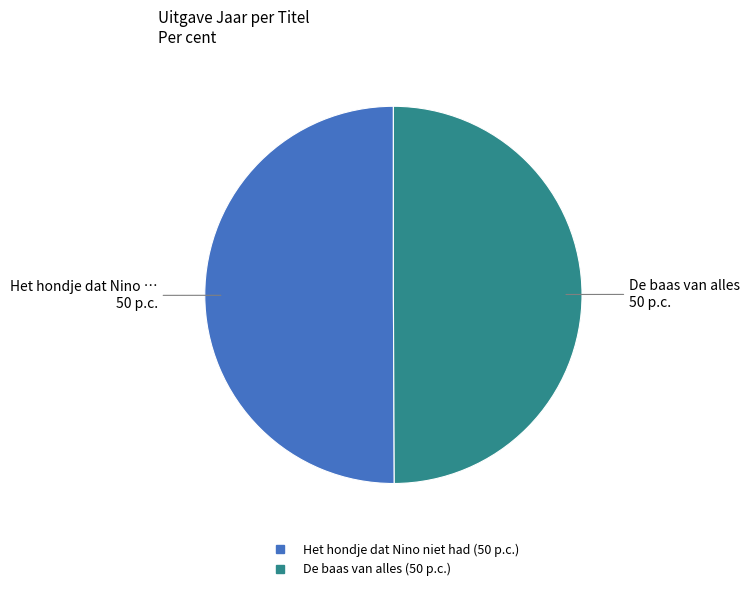

True or false: Het hondje dat Nino niet had accounts for 50% of the total.

True